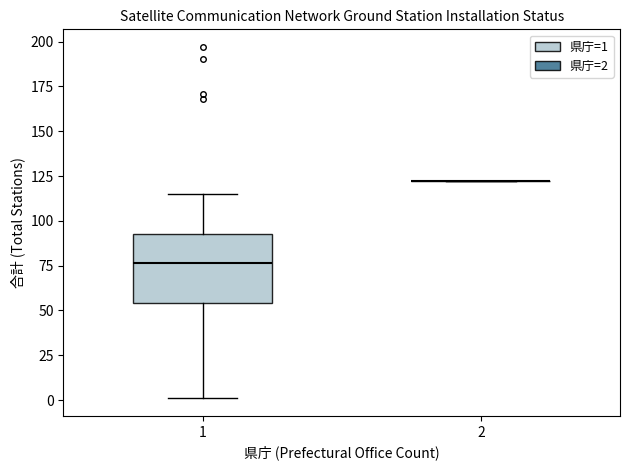

Reading left to right, read every box against the y-axis: the position of its median line, the range the box covers, and the ends of its whiskers. The values are not printed on the chart, so give them approximately, as read against the axis.

1: median 75, box 55 to 95, whiskers 0 to 115
2: box collapsed to a line at 120, whiskers 120 to 120